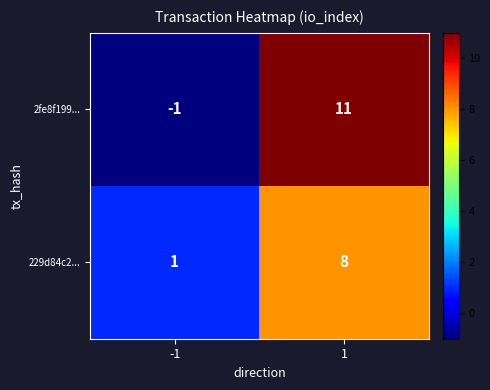

The 229d84c2... series shows 13 at 1. True or false?

False